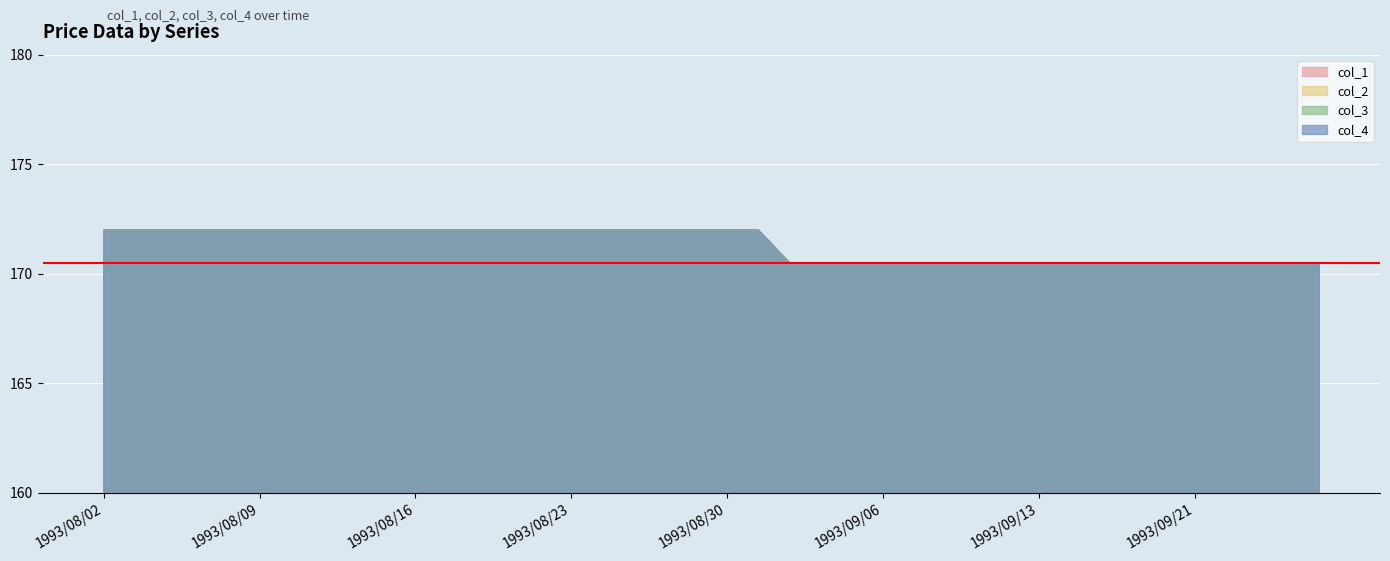

List the series in order of their peak value, highest first.

col_1, col_2, col_3, col_4